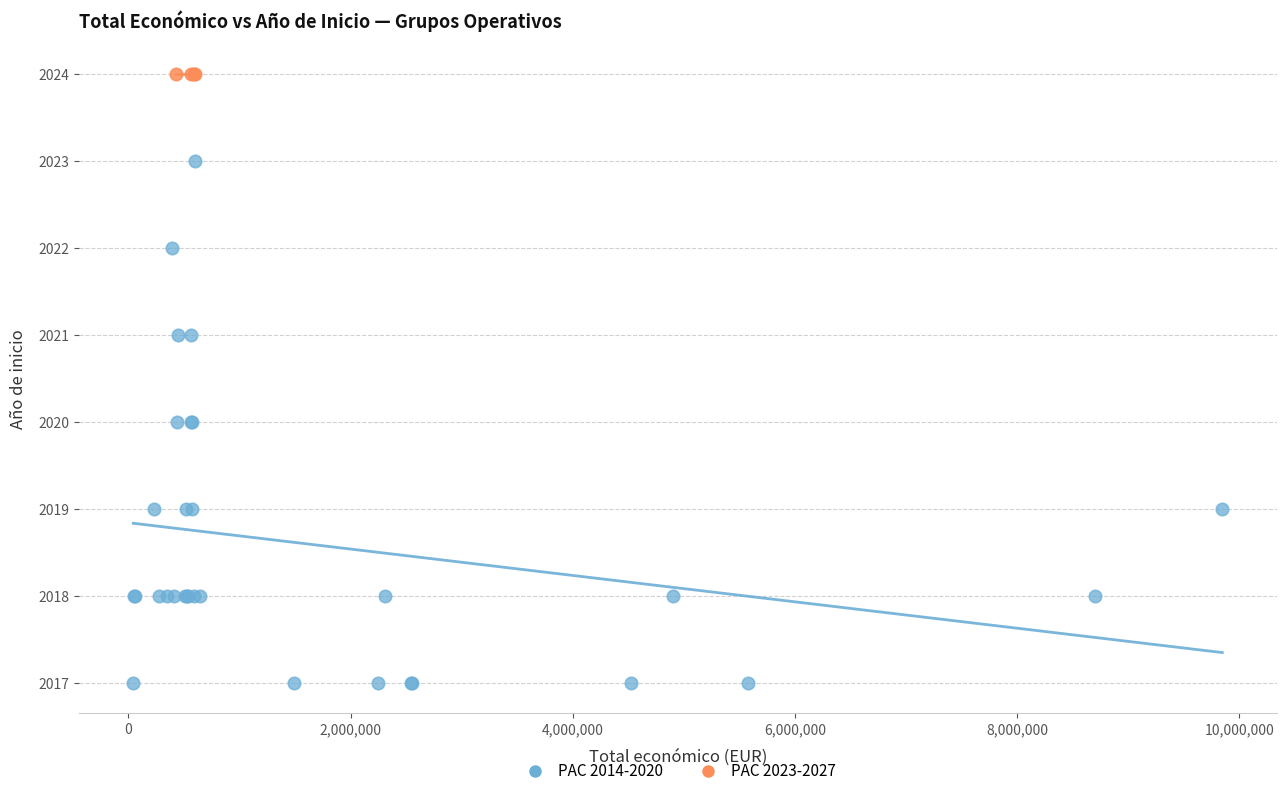

Which series reaches the maximum Y coordinate?

PAC 2023-2027